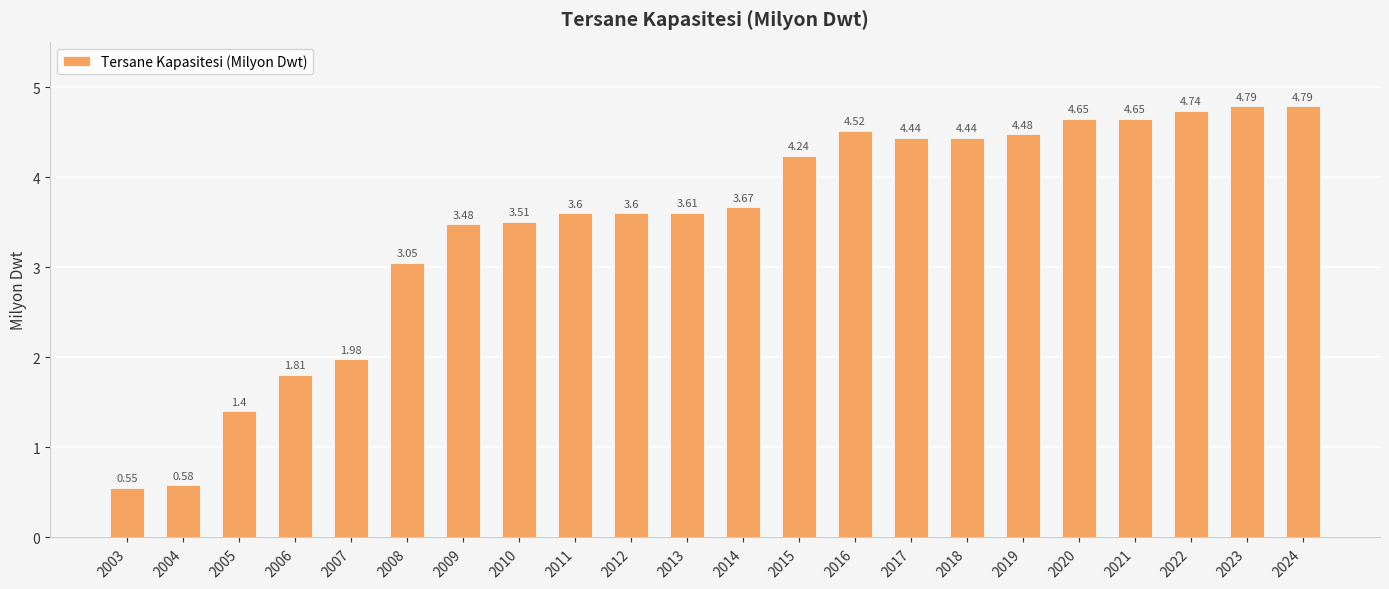

What is the sum of all values?

76.6